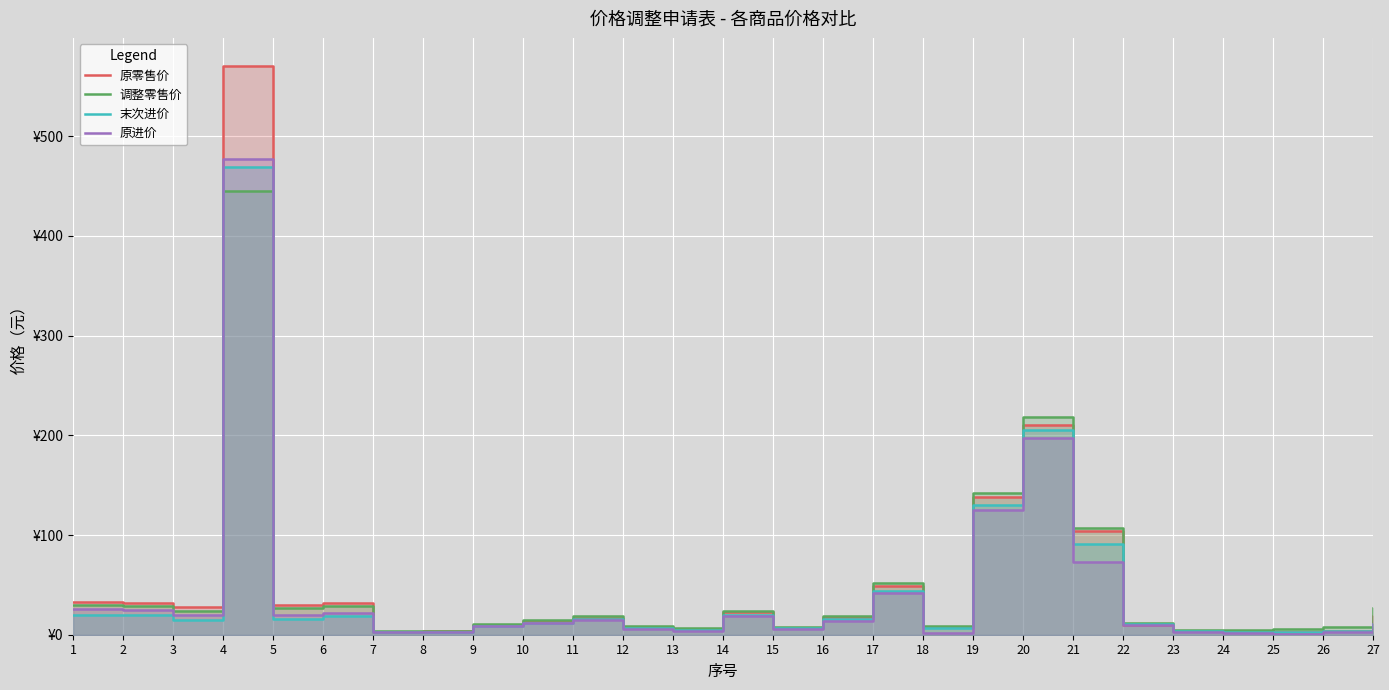

Reading left to right, transcribe all the data shown in this chart.

原零售价: 33.0	32.0	28.0	570.0	29.4	32.0	3.0	3.5	9.9	13.8	17.0	7.5	5.5	22.8	6.8	17.8	49.0	7.9	138.0	210.0	104.0	9.8	3.5	2.8	2.5	3.8	18.5
调整零售价: 30.0	28.8	24.0	445.0	27.0	28.8	3.5	4.0	10.5	15.0	18.5	8.5	7.0	24.0	8.2	19.0	52.0	9.0	142.0	218.0	107.0	12.0	4.5	4.5	5.4	7.3	26.5
末次进价: 20.0	20.0	15.0	469.4	15.5	18.5	2.6	3.1	8.7	12.2	15.6	6.6	4.8	20.0	7.2	15.6	44.2	6.3	130.0	205.4	91.1	11.0	3.5	2.5	3.0	4.0	10.4
原进价: 26.0	25.0	20.0	476.6	19.4	21.5	2.5	3.0	8.5	12.0	15.2	5.9	3.8	19.0	6.0	14.0	41.5	2.0	125.0	197.5	72.5	9.5	3.2	1.6	0.5	2.5	10.4